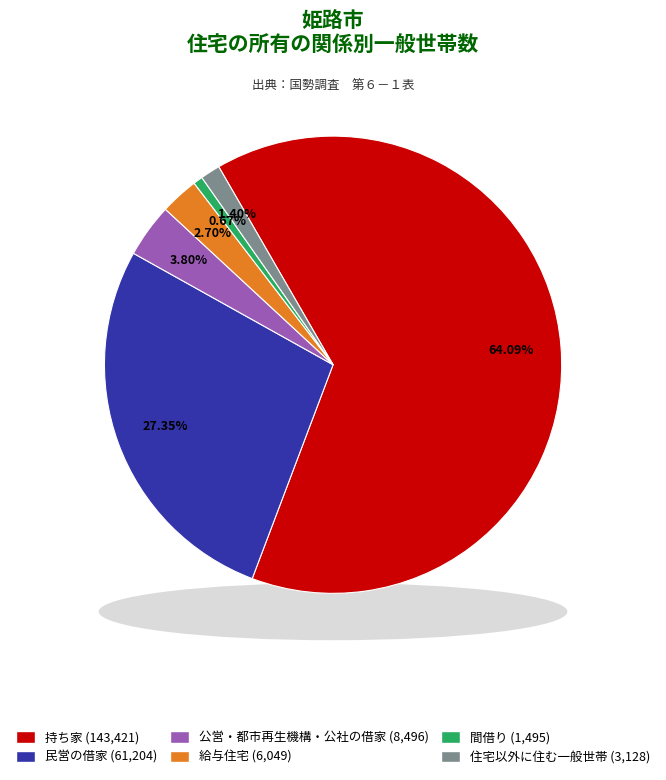

To the nearest percent, what portion does 住宅以外に住む一般世帯 represent?

1%